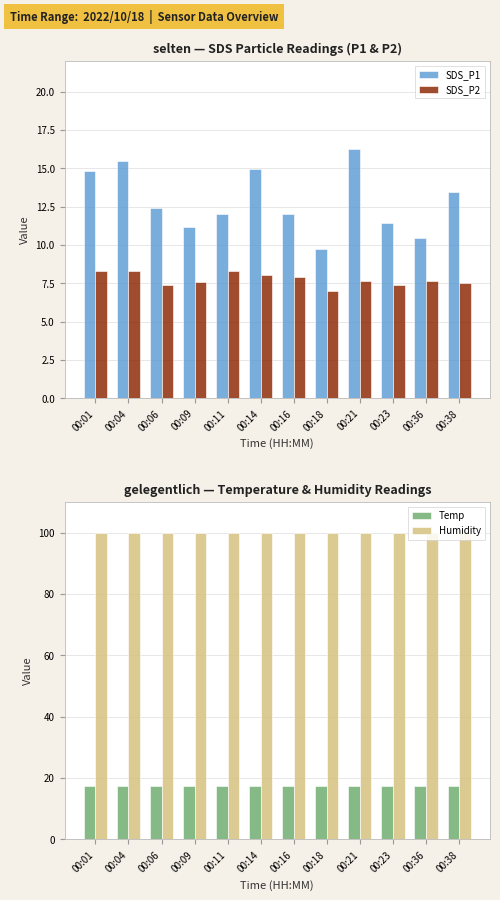

How many bars are there in each group?

4